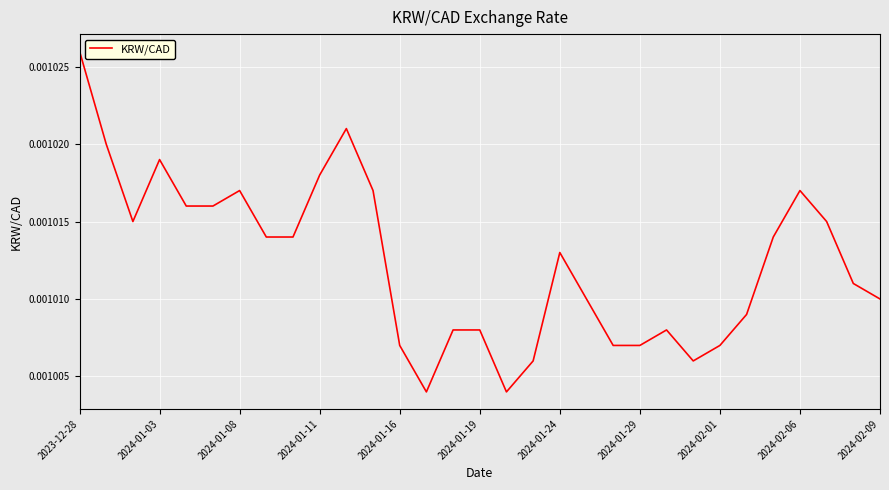

How many values are between 0 and 1?

31